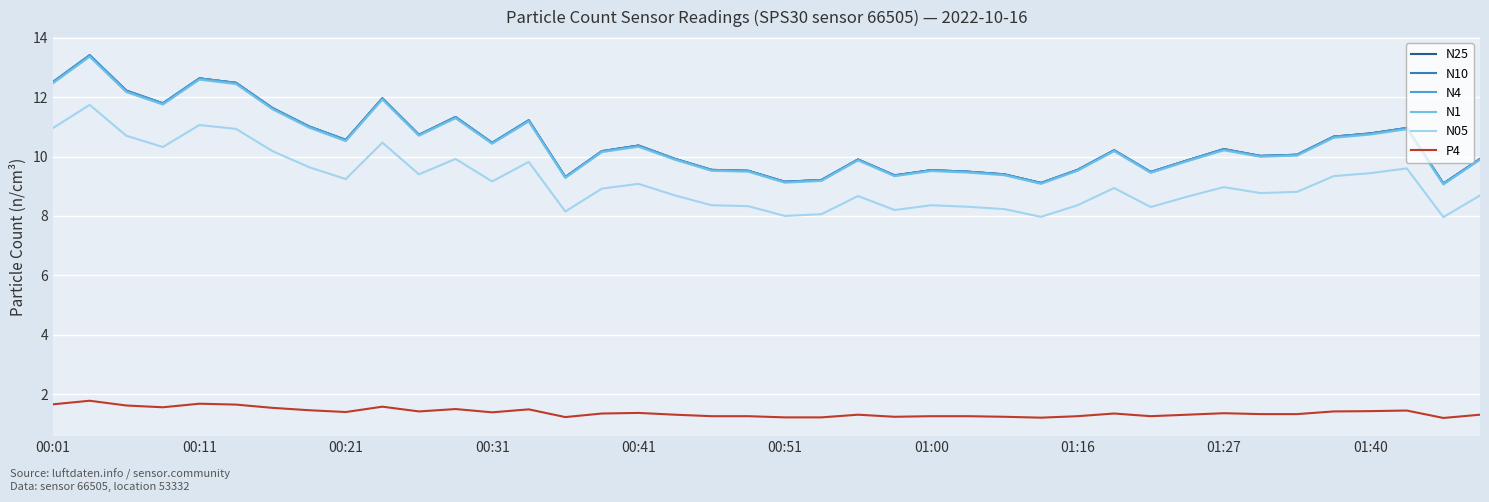

True or false: N10 and P4 cross at least once.

False